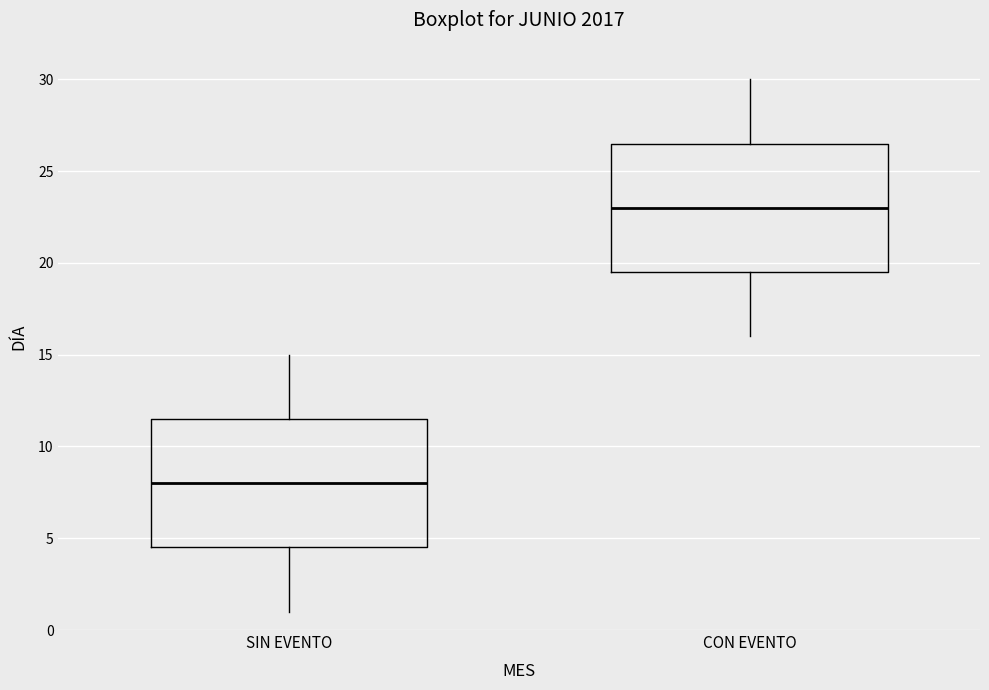

Reading left to right, transcribe this box plot: for each box, give where its median line is, the range the box spans, and where its two whiskers end, as read against the y-axis. The values are not printed on the chart, so give them approximately, as read against the axis.

SIN EVENTO: median 8.0, box 4.5 to 11.5, whiskers 1.0 to 15.0
CON EVENTO: median 23.0, box 19.5 to 26.5, whiskers 16.0 to 30.0